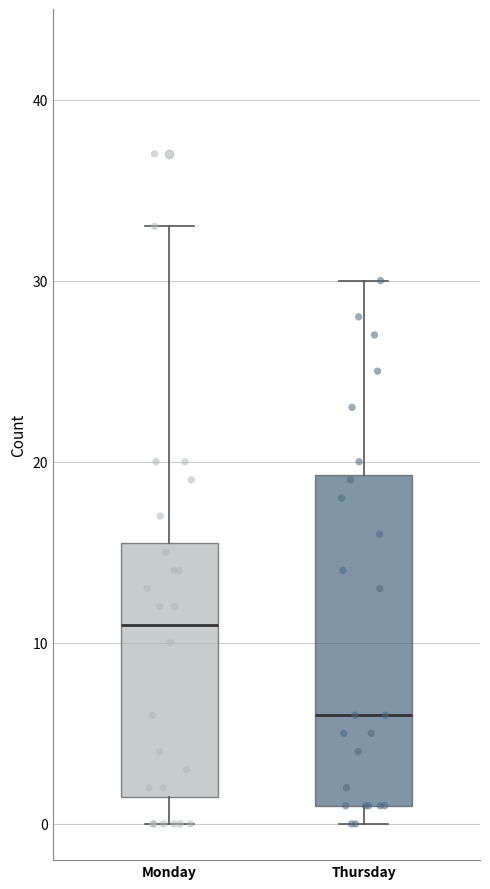

Reading left to right, transcribe this box plot: for each box, give where its median line is, the range the box spans, and where its two whiskers end, as read against the y-axis. The values are not printed on the chart, so give them approximately, as read against the axis.

Monday: median 11, box 2 to 16, whiskers 0 to 33
Thursday: median 6, box 1 to 19, whiskers 0 to 30